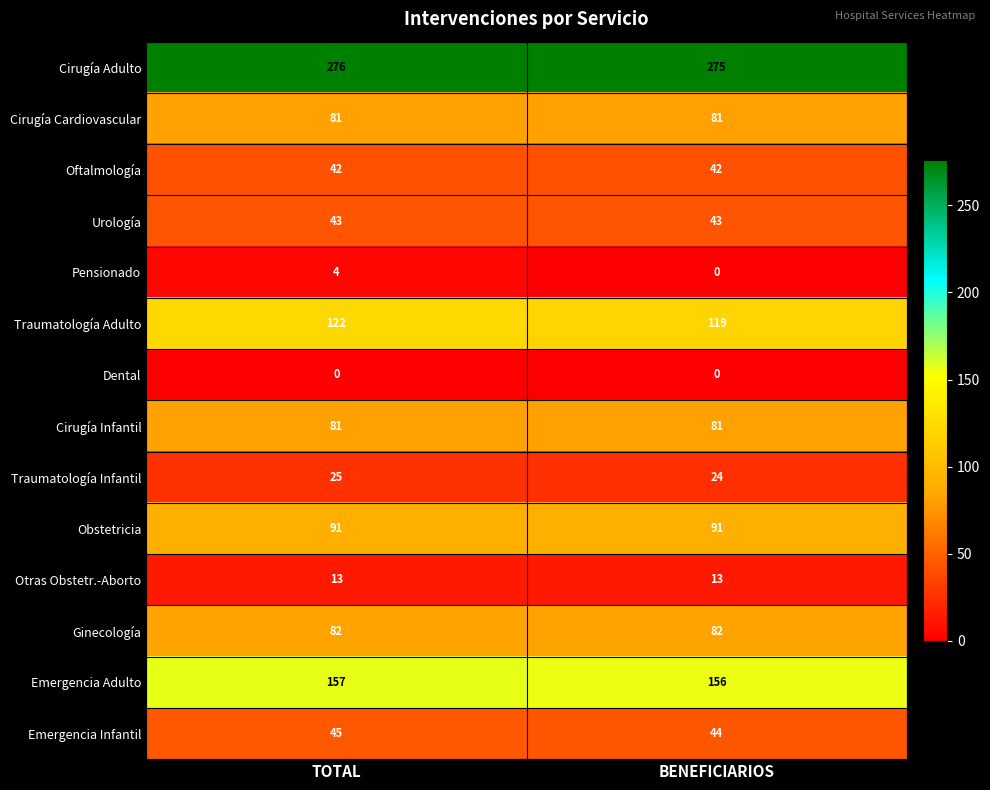

Which series has the largest total across all categories?

Cirugía Adulto